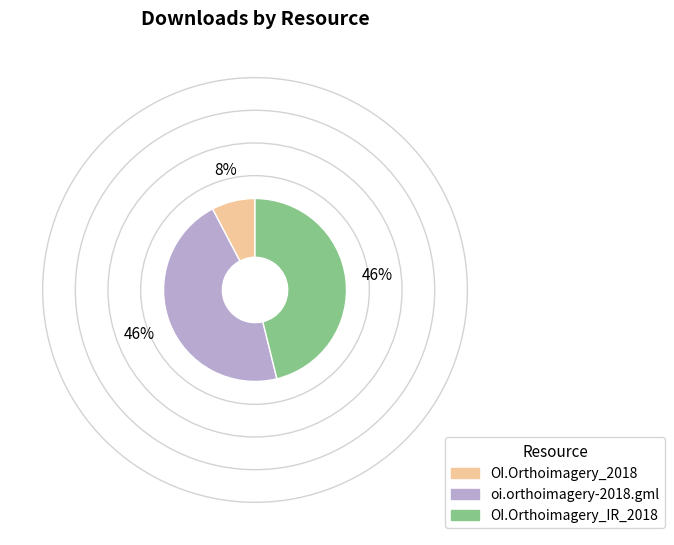

To the nearest percent, what is the average slice percentage?

33%